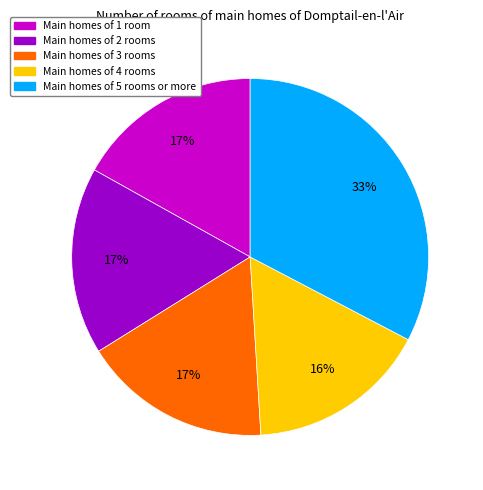

Is there a majority slice in this chart?

No